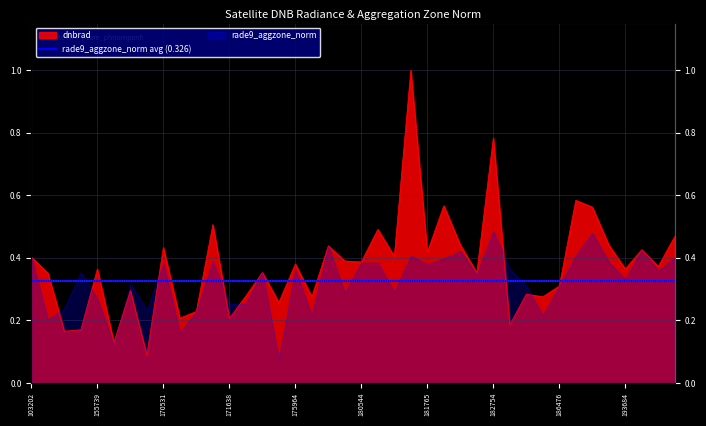

Reading left to right, transcribe all the data shown in this chart.

103202=0.4	154009=0.4	154803=0.2	155011=0.2	155739=0.4	169981=0.1	170155=0.3	170338=0.1	170531=0.4	170716=0.2	170898=0.2	171454=0.5	171638=0.2	174800=0.3	175388=0.4	175772=0.3	175964=0.4	176748=0.3	180152=0.4	180348=0.4	180544=0.4	180755=0.5	181554=0.4	181750=1.0	181765=0.4	181964=0.6	182359=0.4	182555=0.4	182754=0.8	182767=0.2	182958=0.3	183154=0.3	186476=0.3	188236=0.6	188809=0.6	189194=0.4	193684=0.4	198393=0.4	233435=0.4	237030=0.5